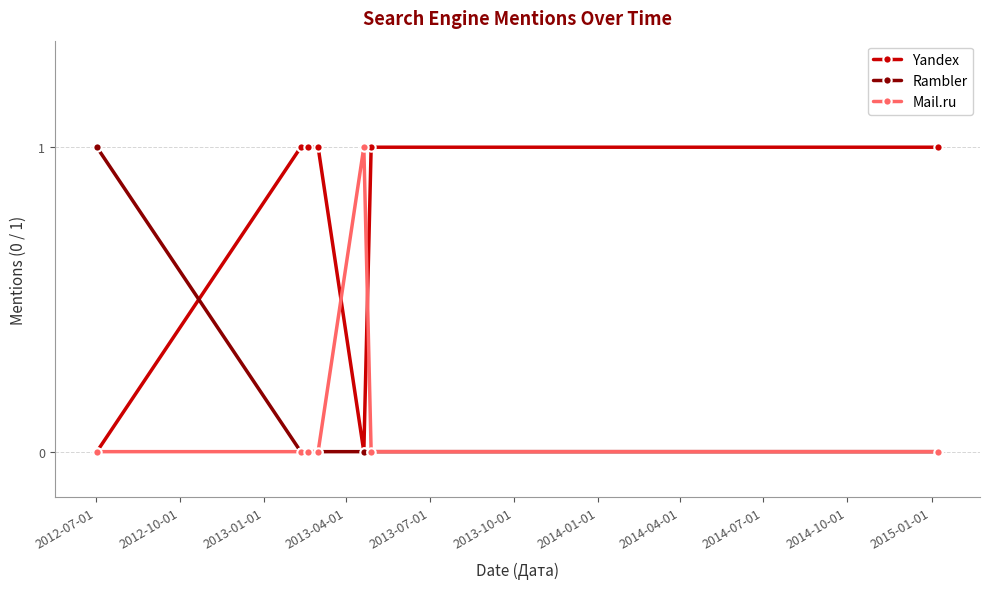

At how many categories does at least one series exceed 0?

7